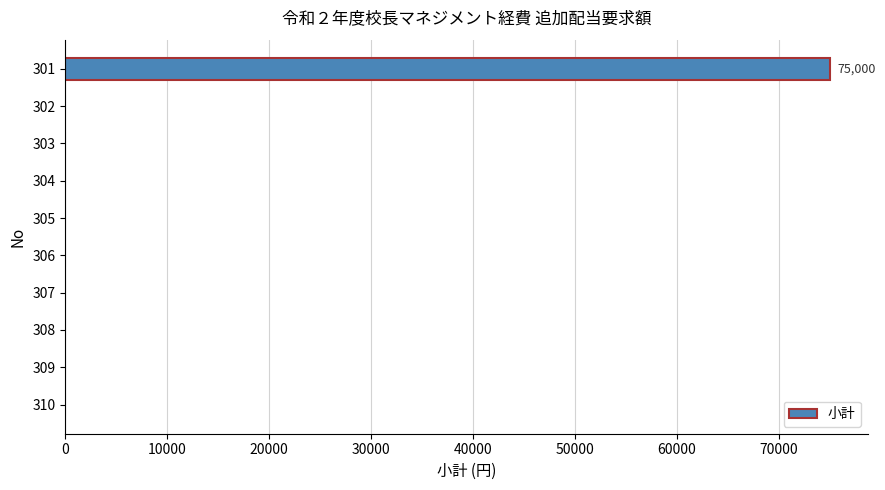

Count the number of data series in this chart.

1